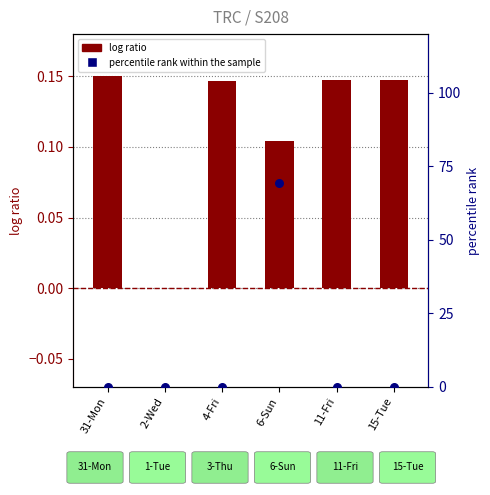

Is the value of log ratio at 6-Sun greater than the value of percentile rank within the sample at 31-Mon?

Yes